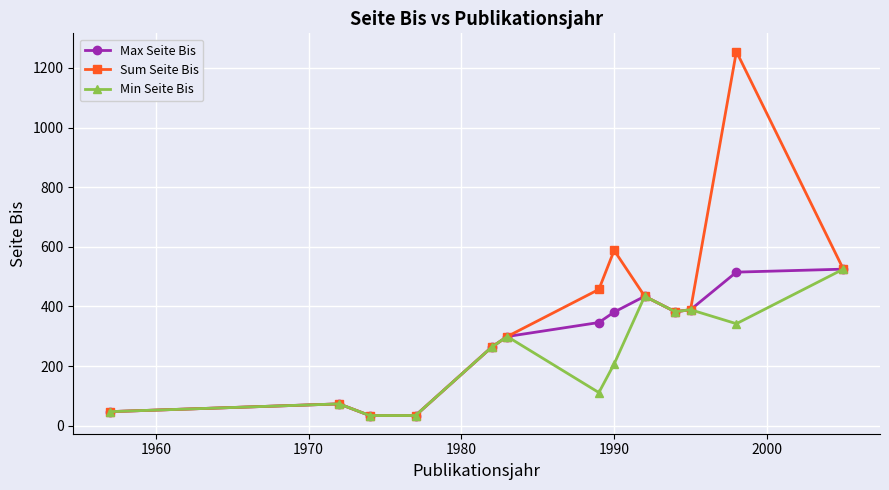

What is the value of the Min Seite Bis point at the 8th from the left?

207